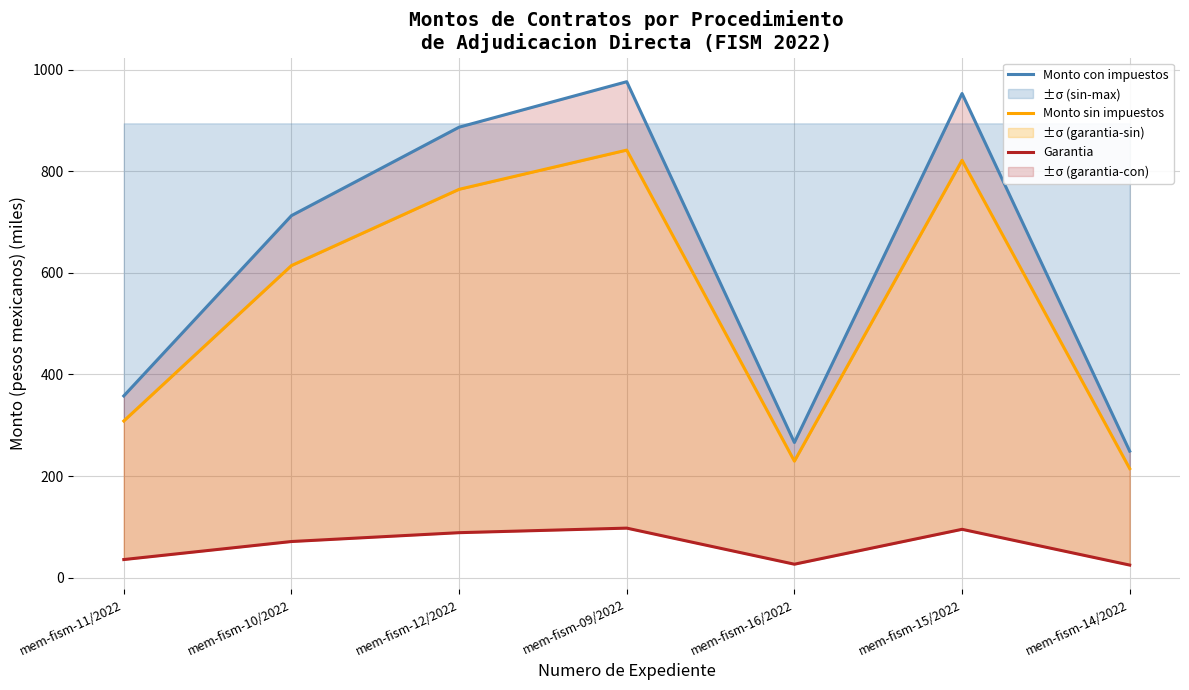

What are all the series names shown in the legend?

Monto con impuestos, Monto sin impuestos, Garantia